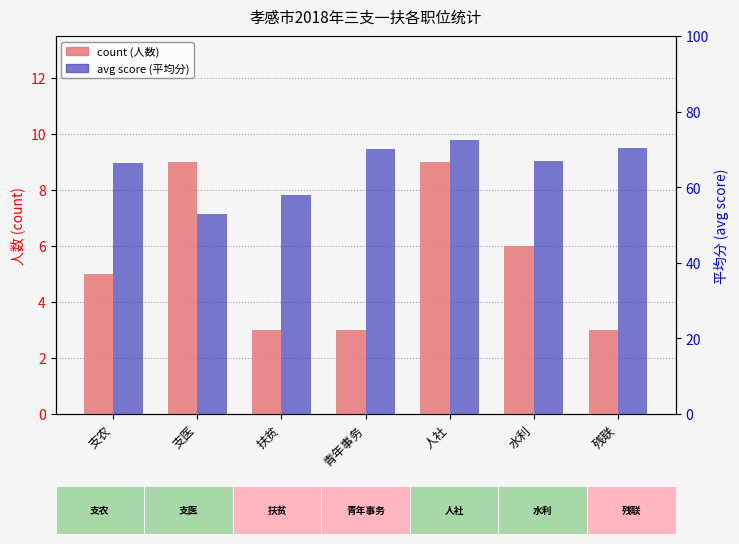

What is the average value of the avg score series?

65.3